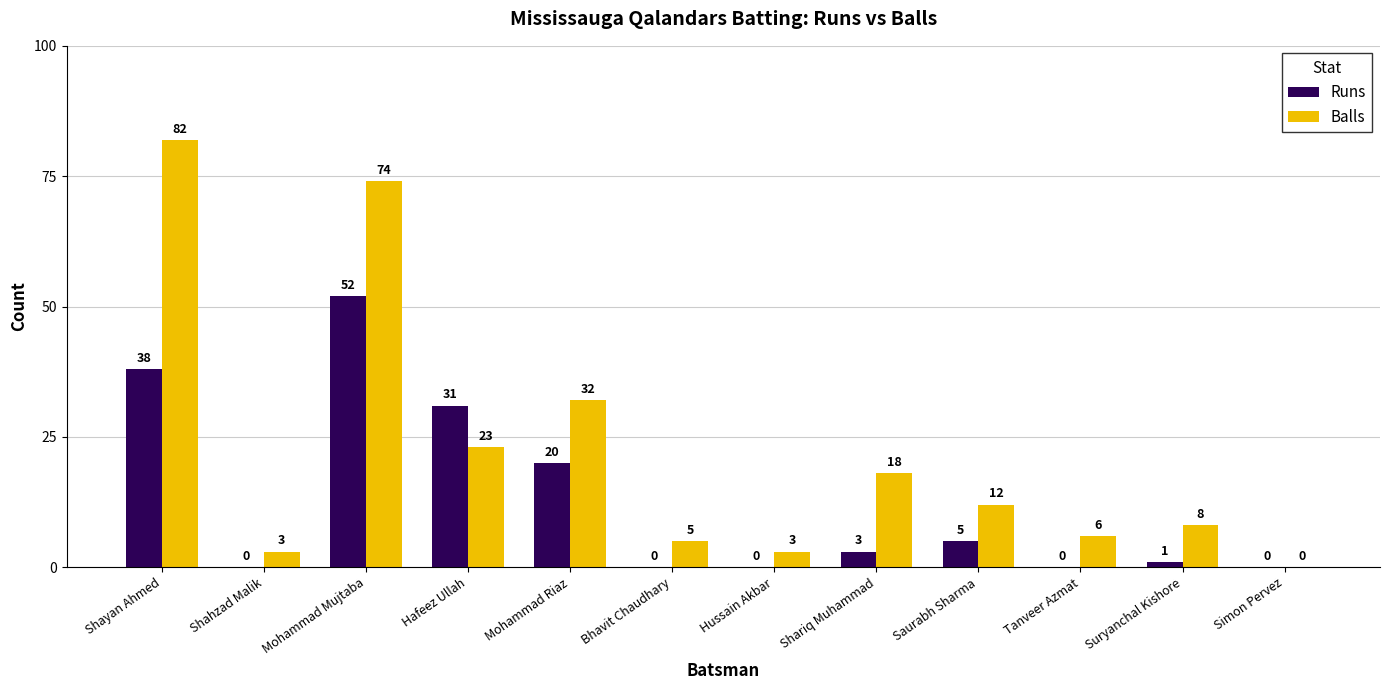

What is the greatest value displayed?

82